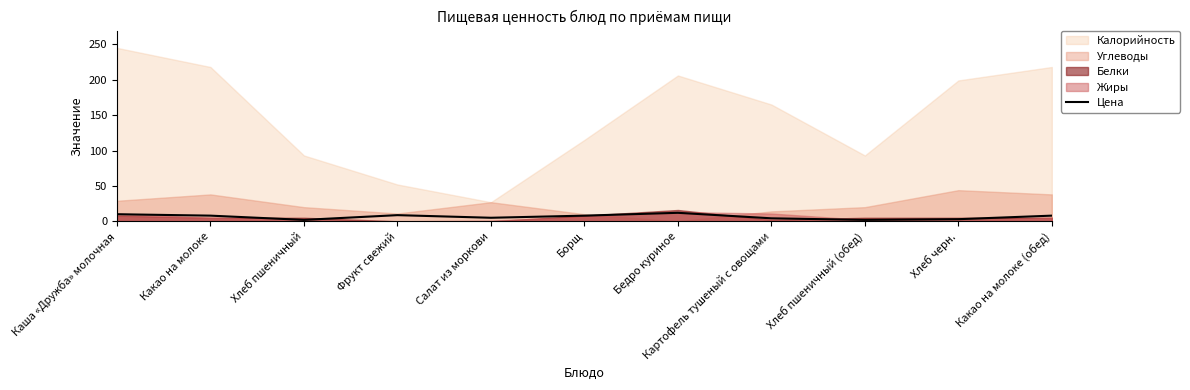

What is the label of the 5th point from the right?

Бедро куриное